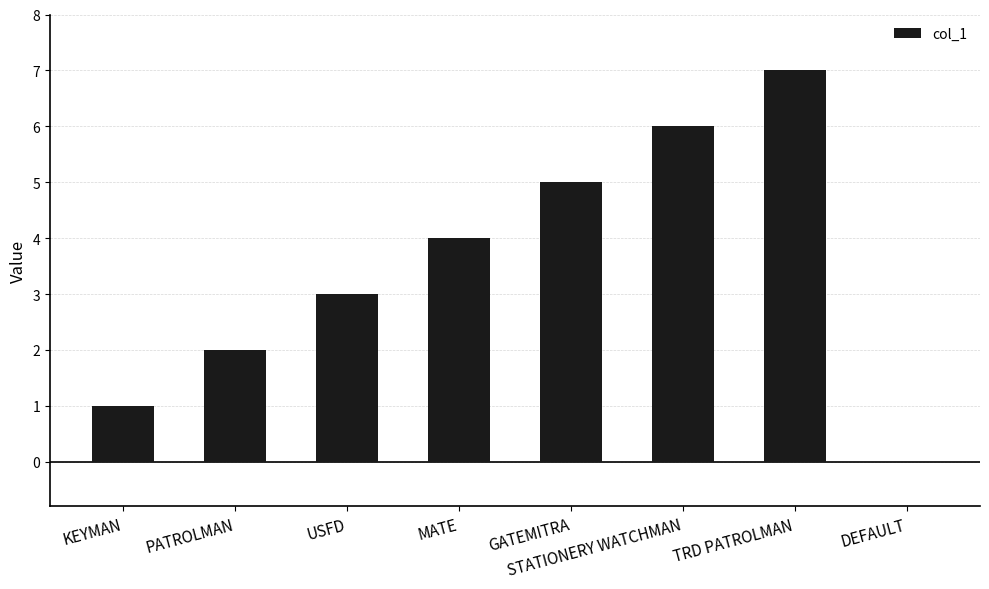

What is the sum of the values at STATIONERY WATCHMAN and MATE?

10